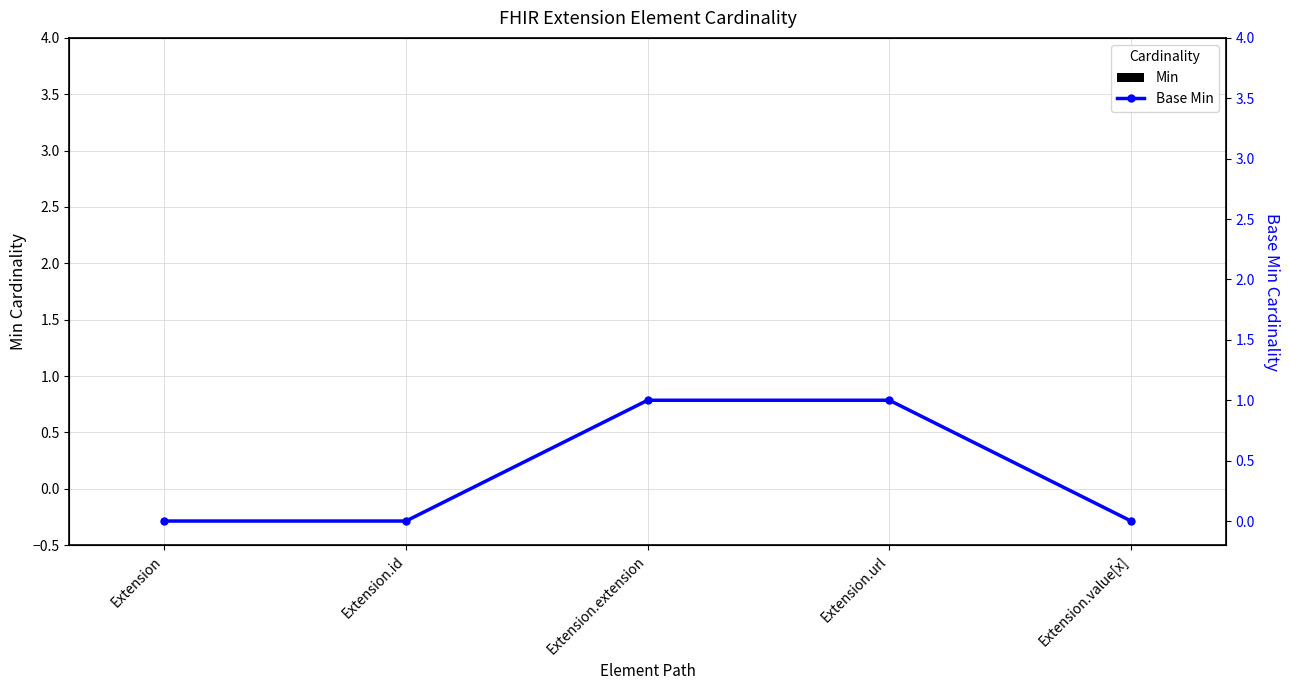

How many bars are there in each group?

2